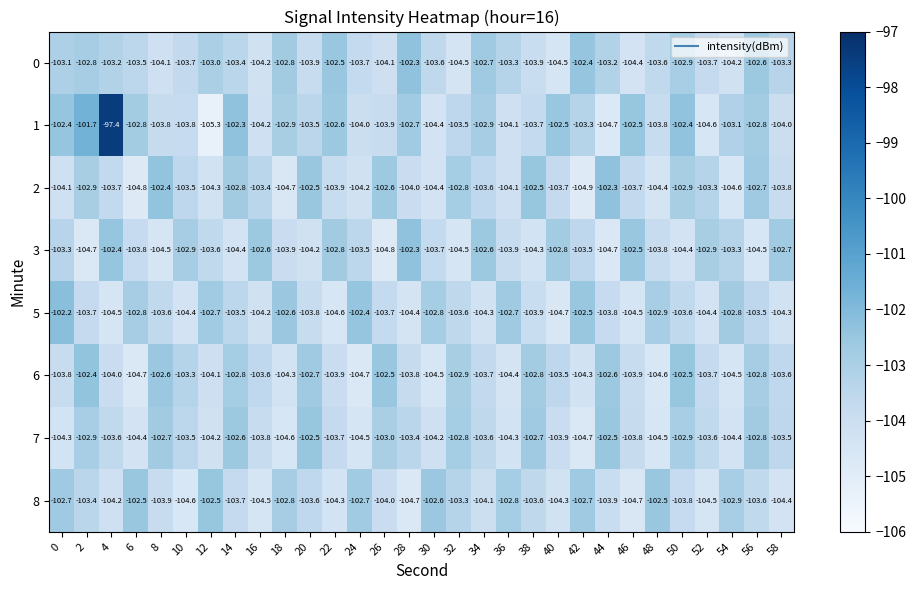

What is the greatest value displayed?

-97.4